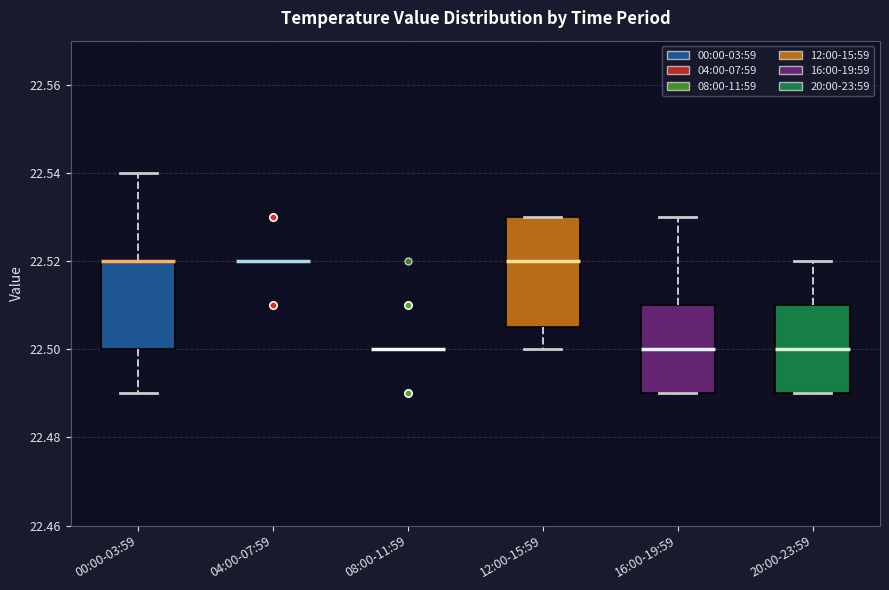

Reading left to right, transcribe this box plot: for each box, give where its median line is, the range the box spans, and where its two whiskers end, as read against the y-axis. The values are not printed on the chart, so give them approximately, as read against the axis.

00:00-03:59: median 22.520 (drawn on the box's upper edge), box 22.500 to 22.520, whiskers 22.490 to 22.540
04:00-07:59: box collapsed to a line at 22.520, whiskers 22.520 to 22.520
08:00-11:59: box collapsed to a line at 22.500, whiskers 22.500 to 22.500
12:00-15:59: median 22.520, box 22.506 to 22.530, whiskers 22.500 to 22.530
16:00-19:59: median 22.500, box 22.490 to 22.510, whiskers 22.490 to 22.530
20:00-23:59: median 22.500, box 22.490 to 22.510, whiskers 22.490 to 22.520